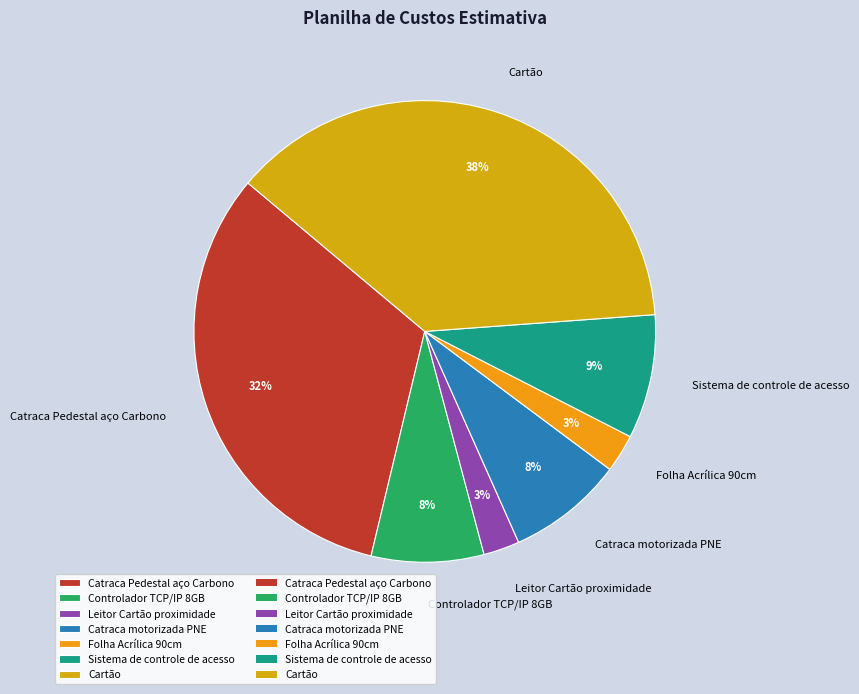

Do Catraca Pedestal aço Carbono and Sistema de controle de acesso together represent more than half of the pie?

No